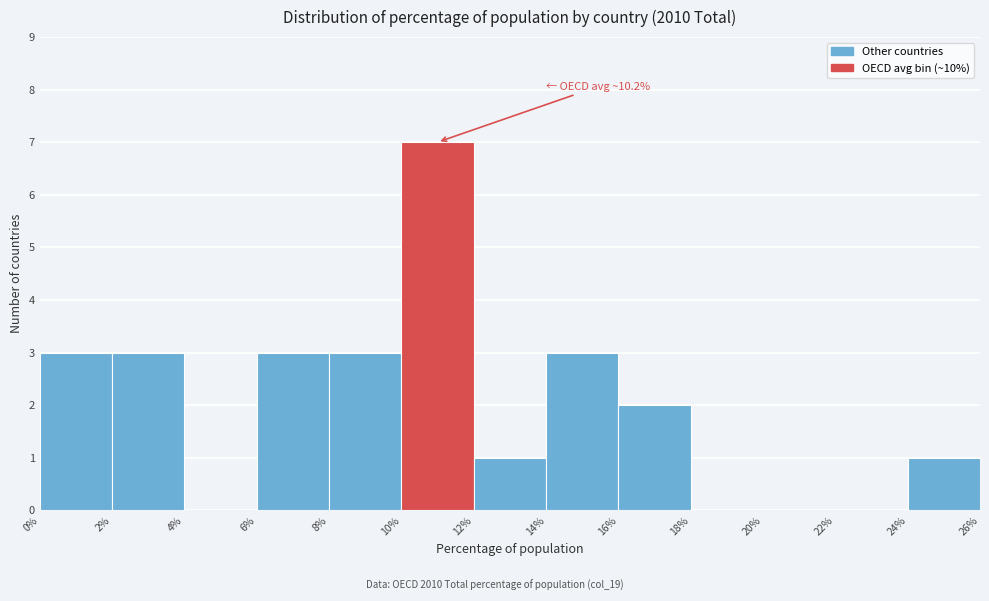

Over which range of the x-axis is the bar tallest?

10% to 12%